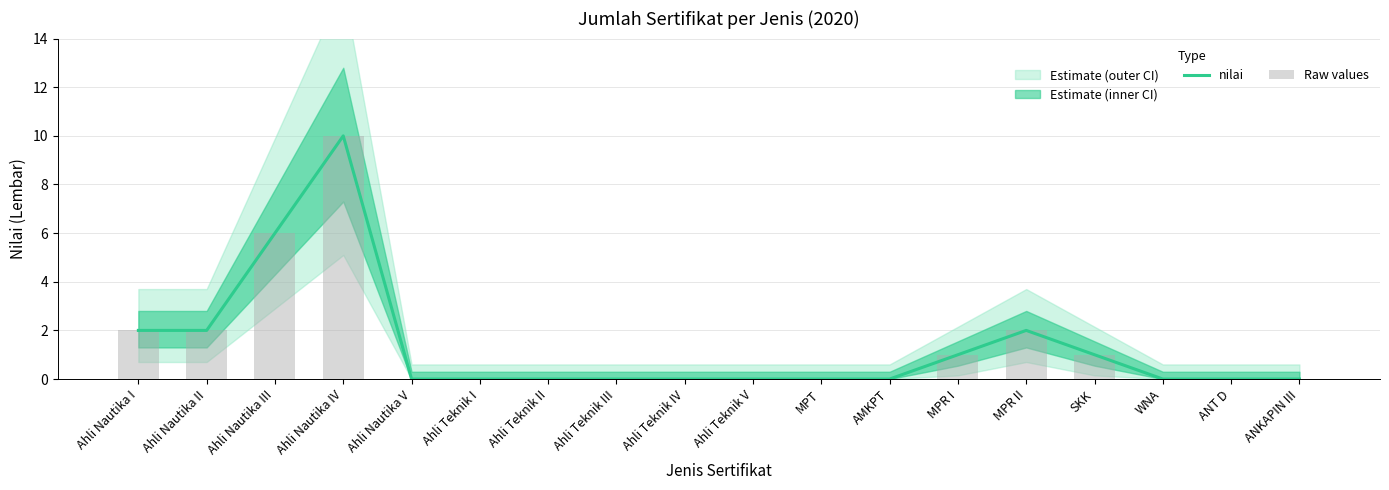

What is the difference between the Raw values values at Ahli Teknik IV and Ahli Nautika IV?

10